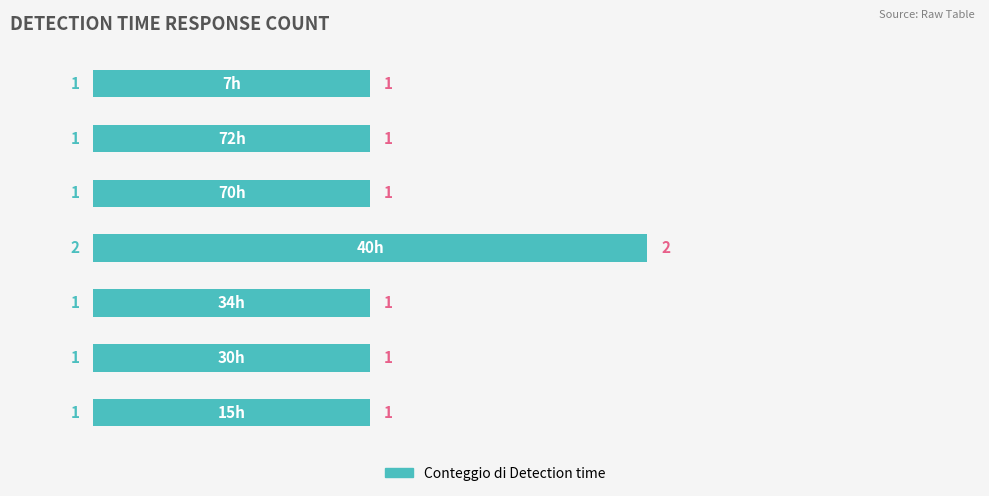

What is the sum of all values?

8